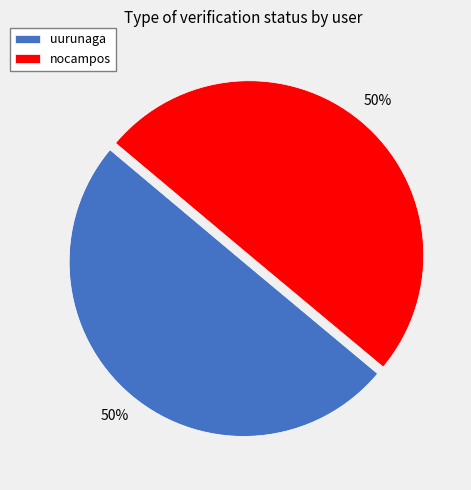

What is the ratio of the value at uurunaga to the value at nocampos?

1.0